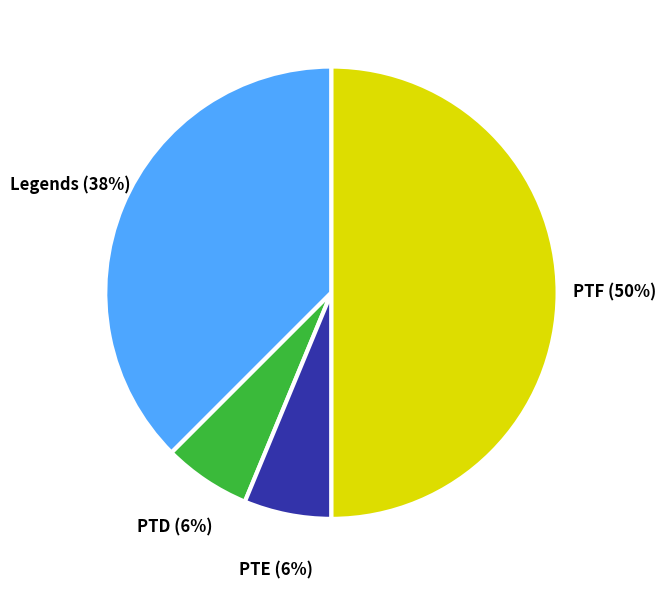

Does PTD account for over 50% of the chart?

No